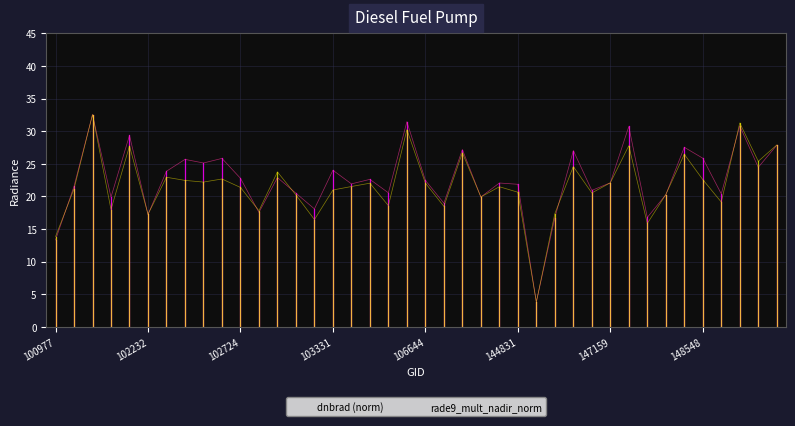

What is the greatest value displayed?

32.6